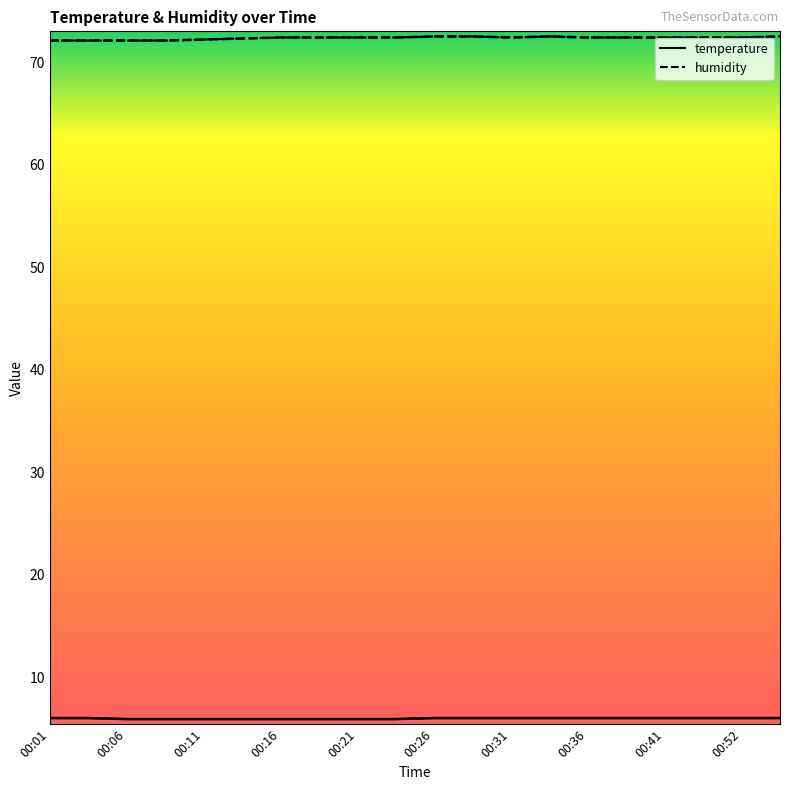

True or false: temperature has more than 1 points higher than both neighbors.

False